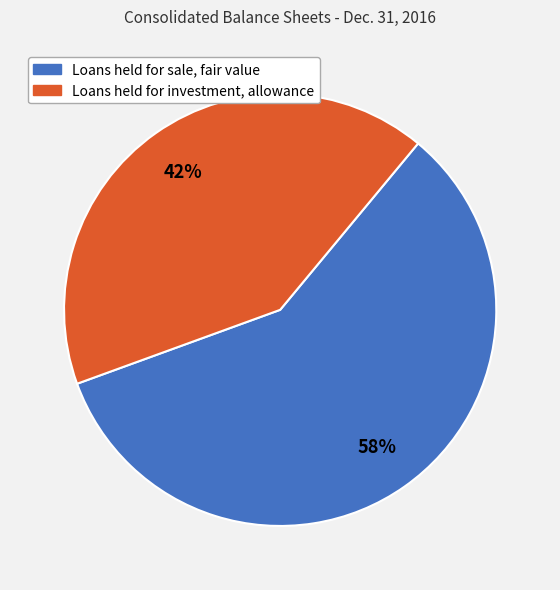

What is the smallest slice in the pie chart?

Loans held for investment, allowance